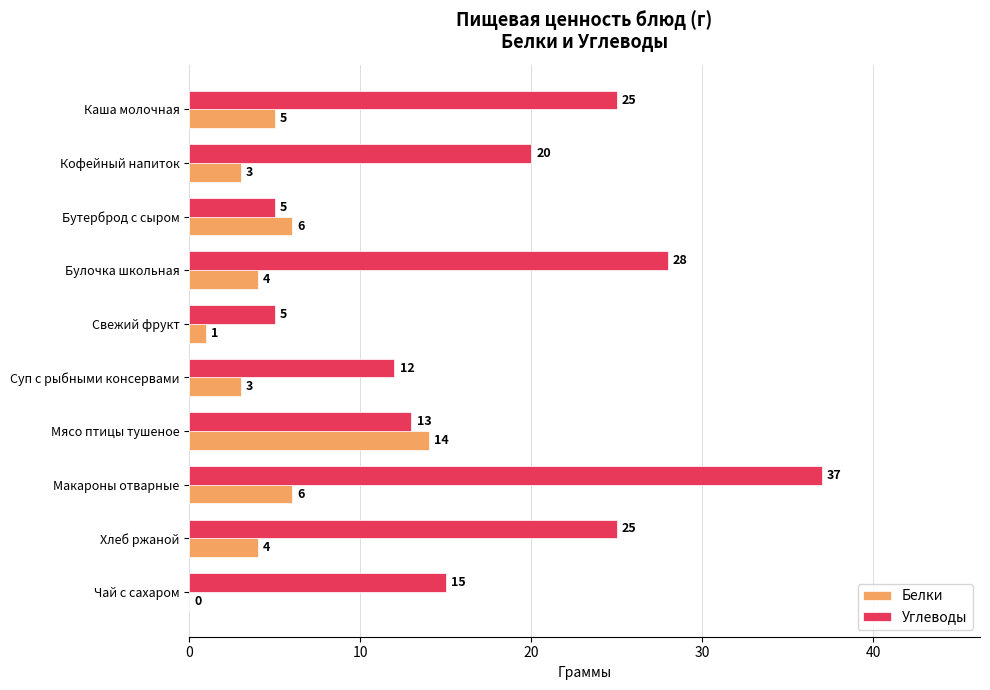

Between Кофейный напиток and Мясо птицы тушеное, which series saw the biggest shift?

Белки